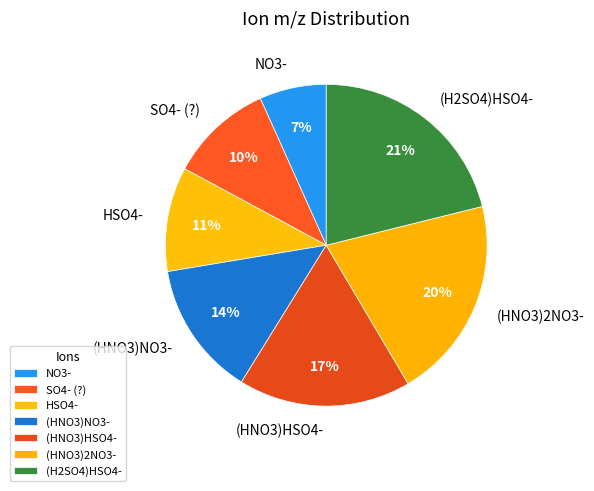

Combined, do SO4- (?) and (HNO3)NO3- account for over 50%?

No